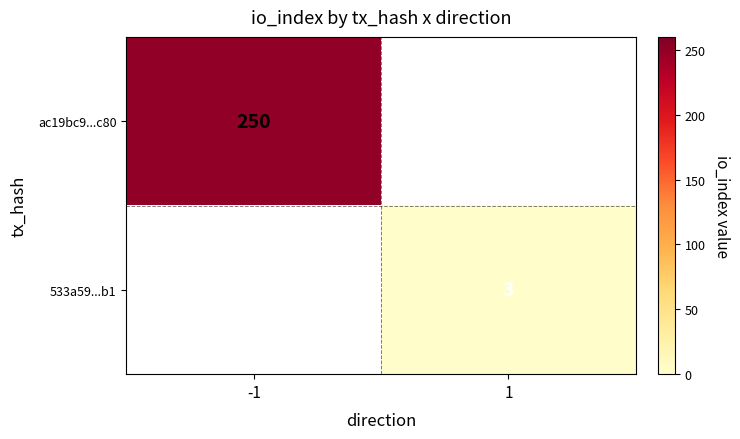

What is the maximum value shown in the chart?

250.0